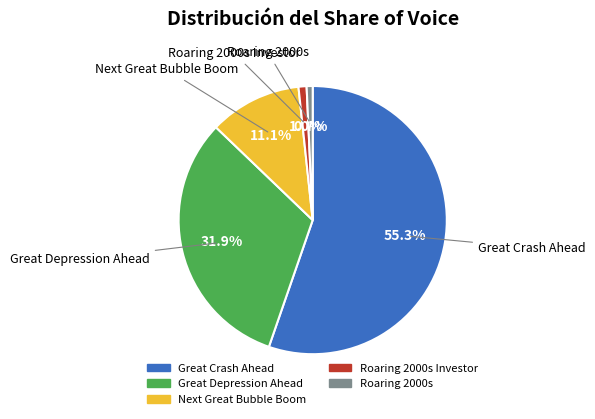

Is there a majority slice in this chart?

Yes